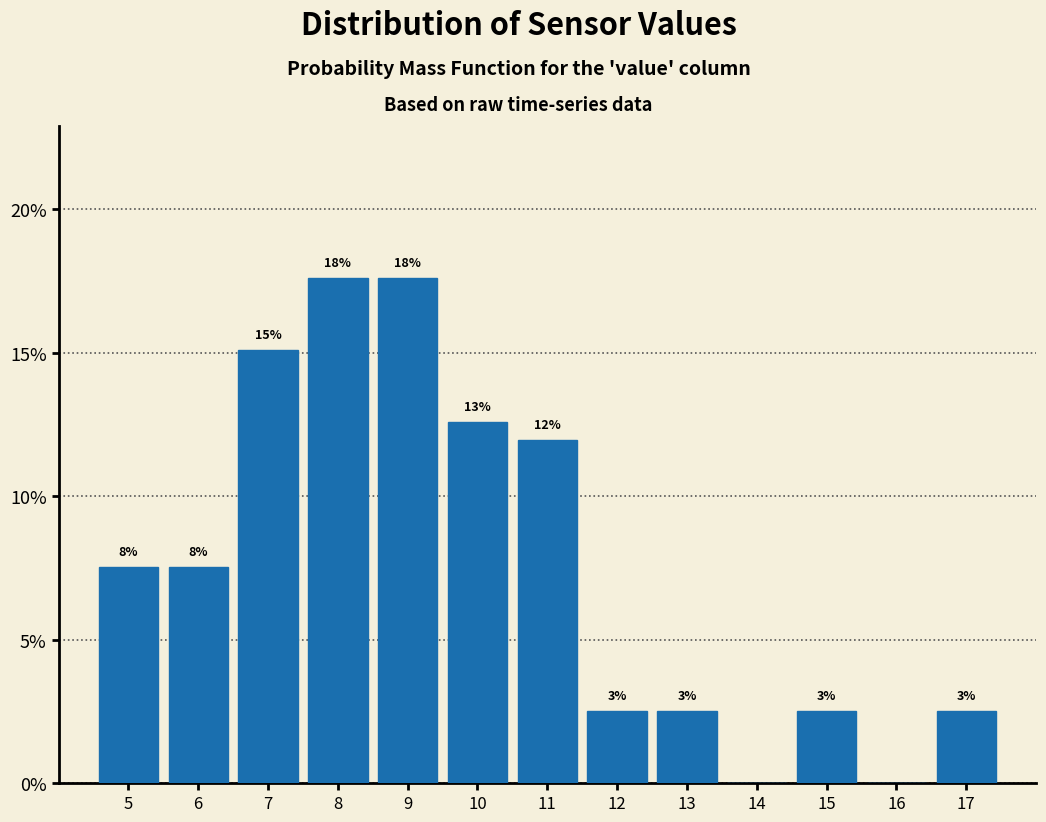

Are the bars horizontal?

No